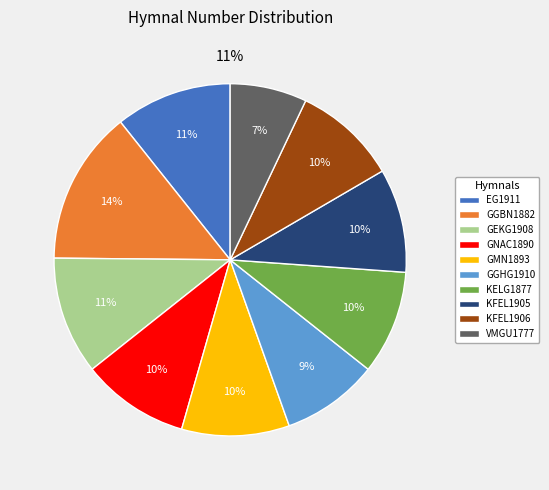

Rank the categories by value from highest to lowest.

GGBN1882, GEKG1908, EG1911, GNAC1890, GMN1893, KELG1877, KFEL1905, KFEL1906, GGHG1910, VMGU1777